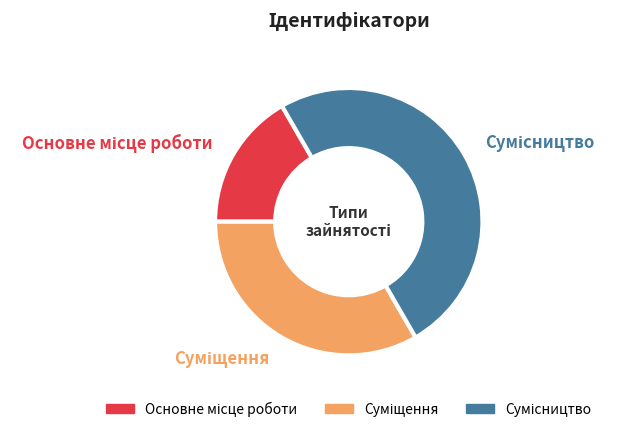

Count the number of slices in the pie.

3